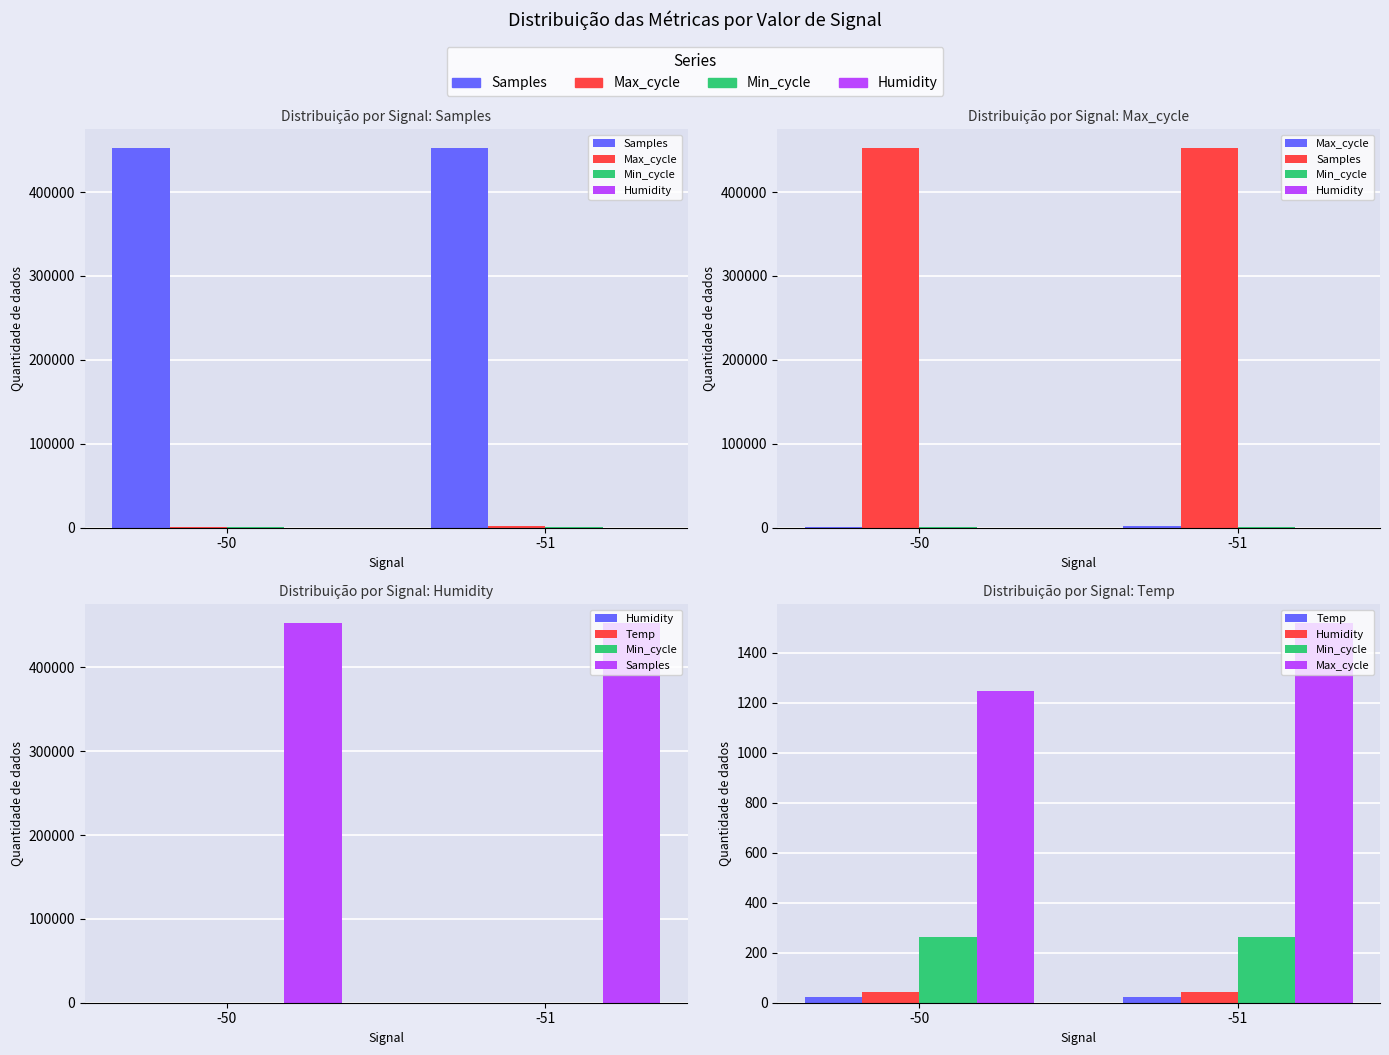

The value of Samples at -50 is 705629.2. True or false?

False